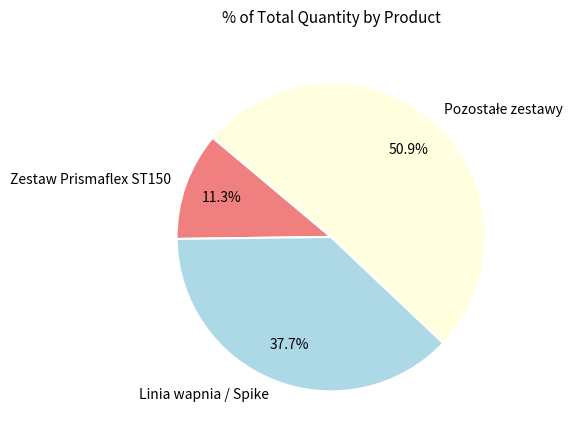

Approximately how many times larger is the value at Zestaw Prismaflex ST150 compared to Linia wapnia / Spike?

0.3